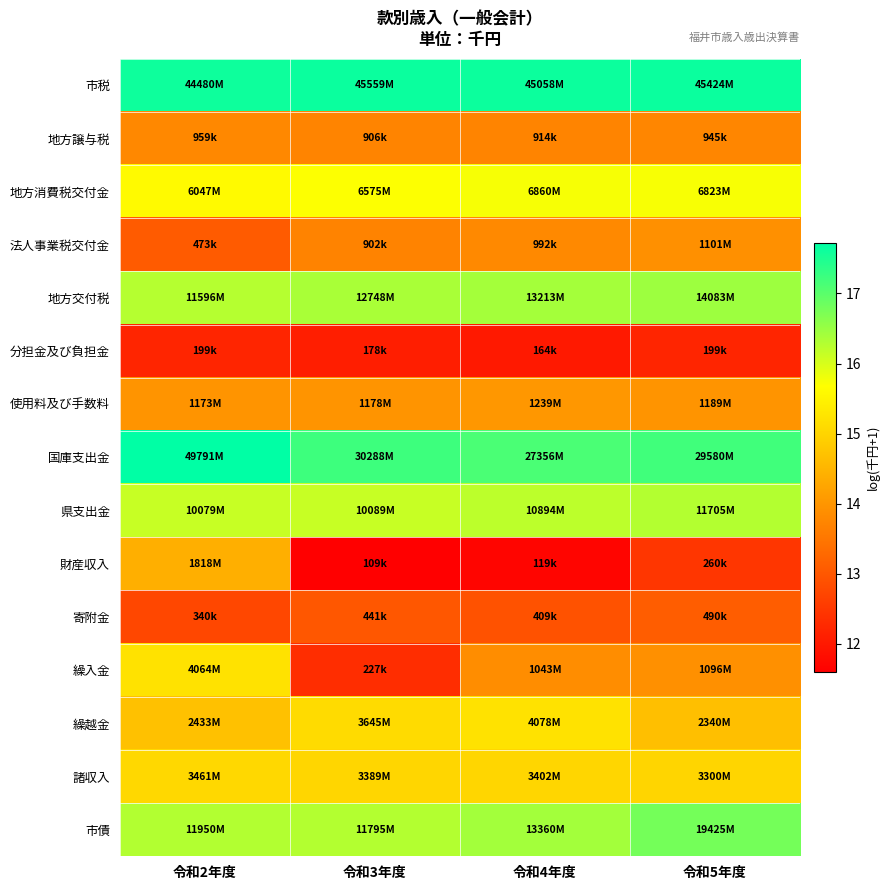

Between 令和2年度 and 令和4年度, which is larger?

令和4年度